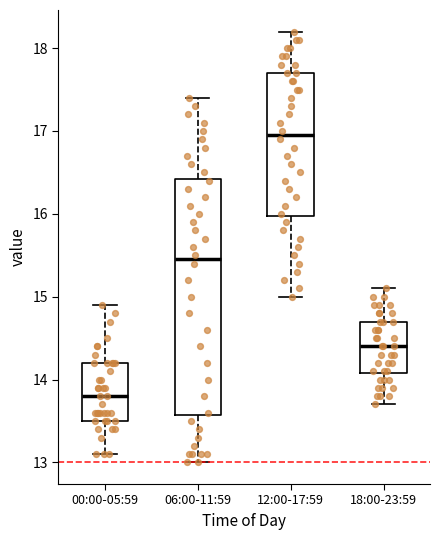

Reading left to right, read every box against the y-axis: the position of its median line, the range the box covers, and the ends of its whiskers. The values are not printed on the chart, so give them approximately, as read against the axis.

00:00-05:59: median 13.8, box 13.5 to 14.2, whiskers 13.1 to 14.9
06:00-11:59: median 15.5, box 13.6 to 16.4, whiskers 13.0 to 17.4
12:00-17:59: median 17.0, box 16.0 to 17.7, whiskers 15.0 to 18.2
18:00-23:59: median 14.4, box 14.1 to 14.7, whiskers 13.7 to 15.1